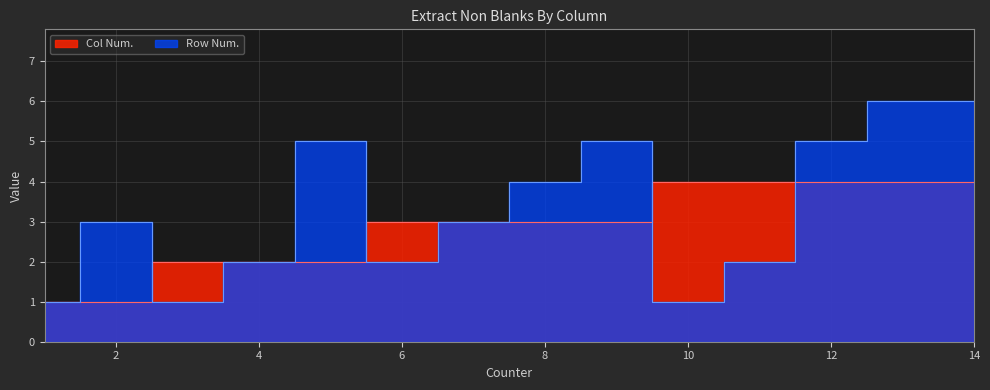

How many lines are shown in the chart?

2